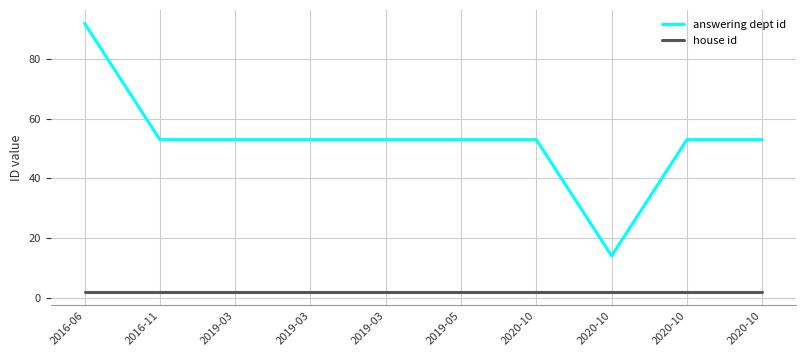

What is the value of the answering dept id point at the 1st from the left?

92